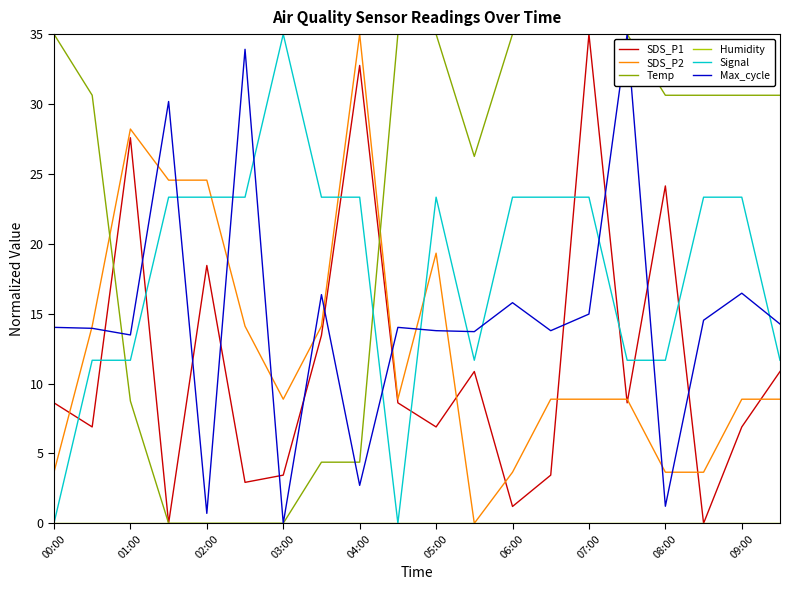

What is the sum of all SDS_P1 values?

230.7